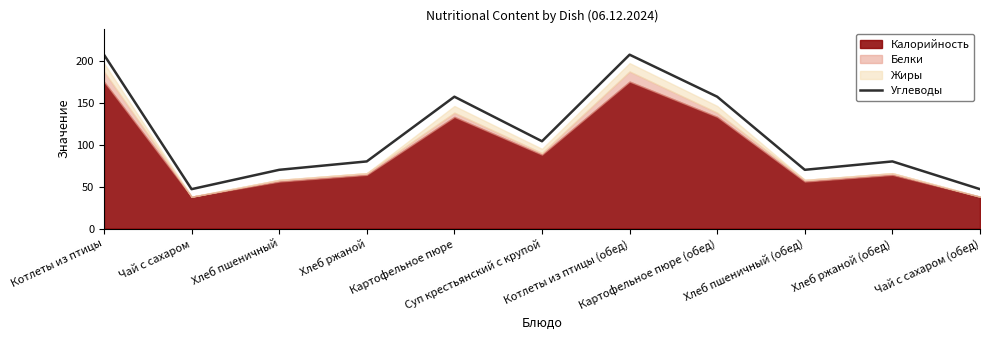

What is the label of the 10th point from the right?

Чай с сахаром